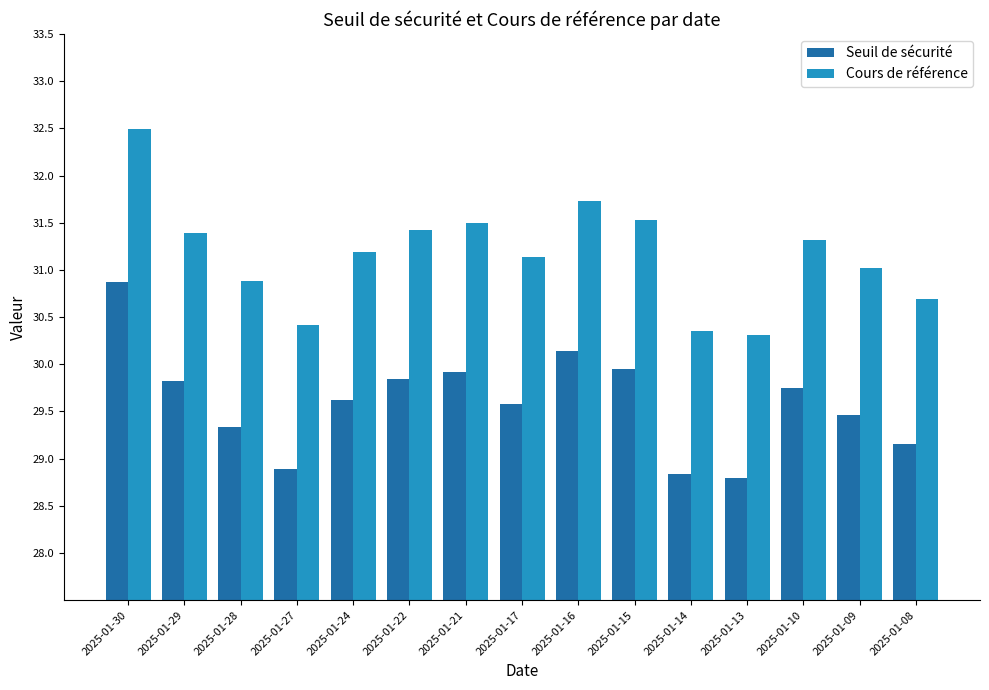

At which label does Seuil de sécurité first exceed 29?

2025-01-30